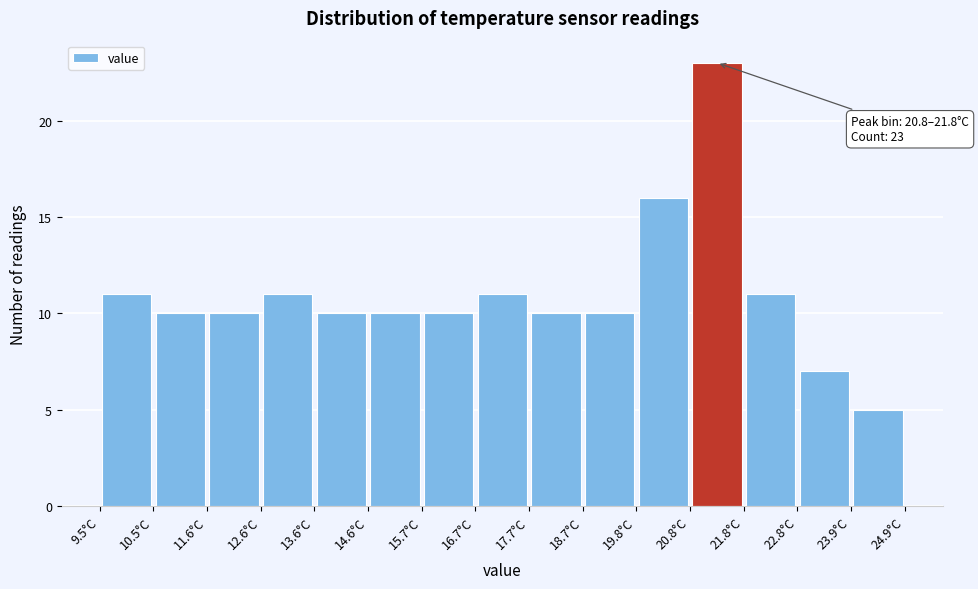

Which range on the x-axis has the tallest bar?

20.8 to 21.8